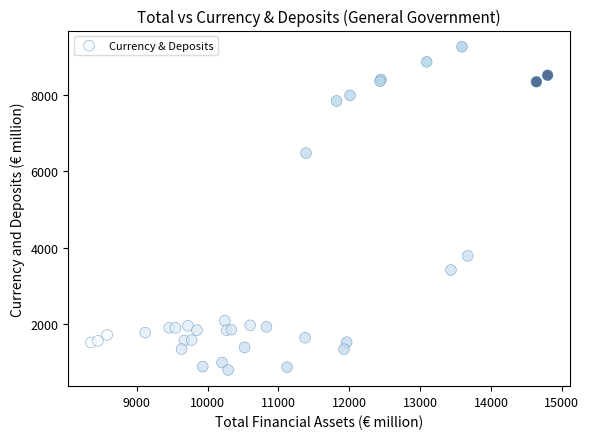

What Y value in the scatter plot is closest to 5032?

3787.2